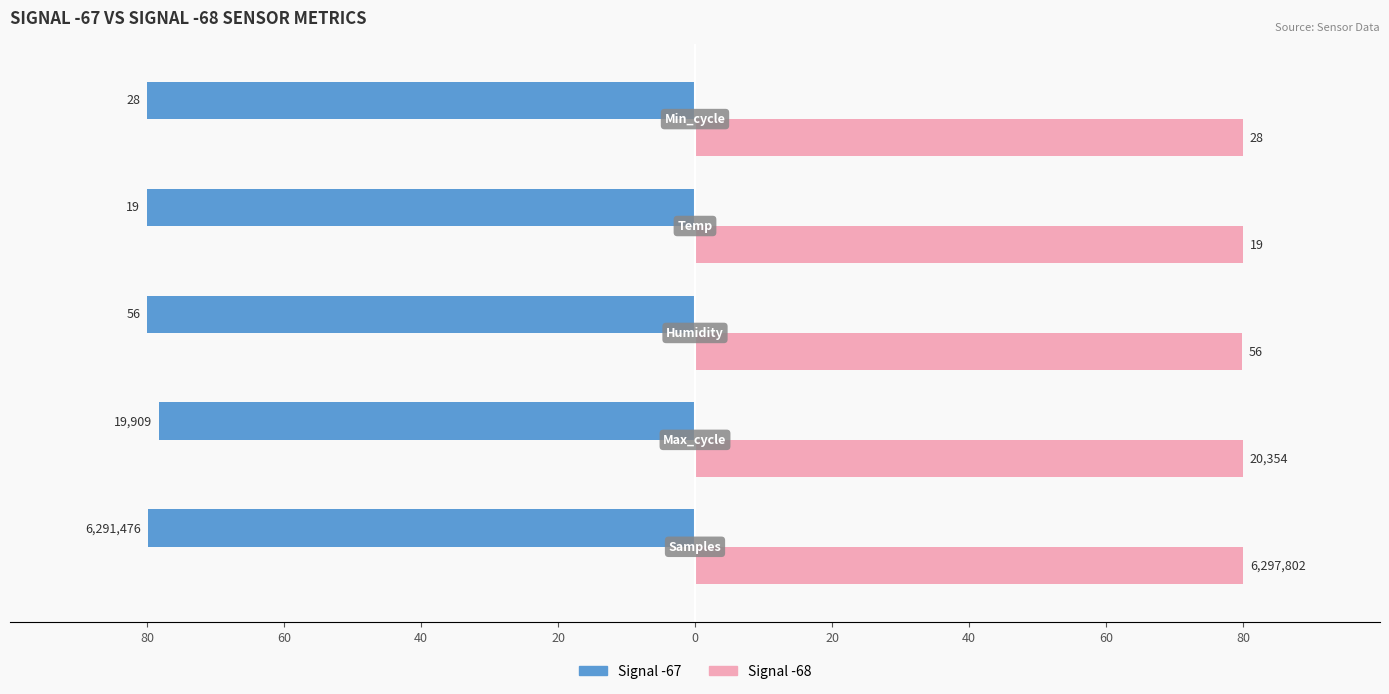

Reading right to left, what are all the values shown in this chart?

Signal -67: -80.0	-80.0	-80.0	-78.3	-79.9
Signal -68: 80.0	80.0	79.9	80.0	80.0